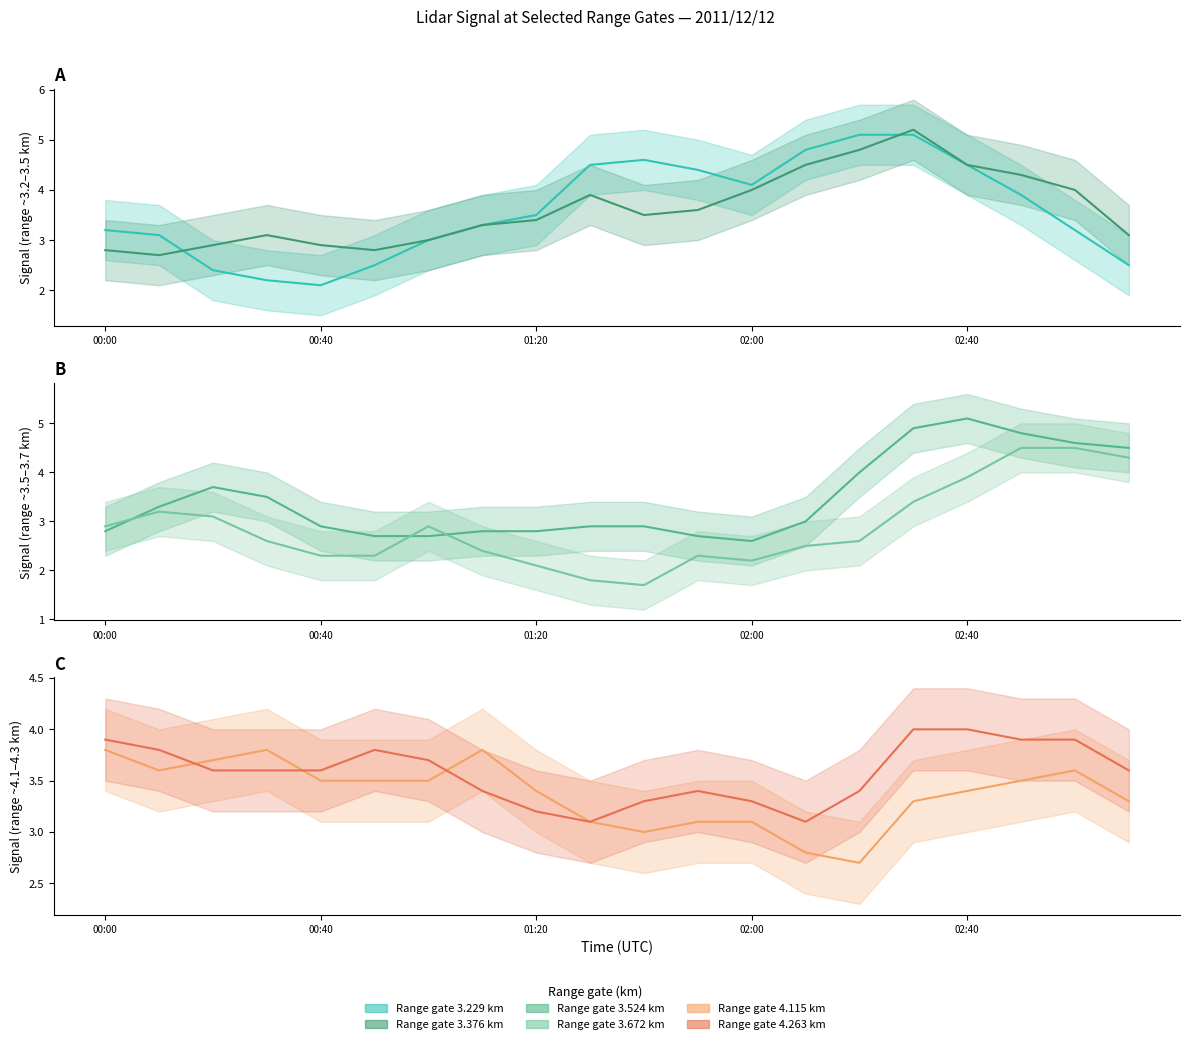

How many values in the 3.524 (line) series exceed 3?

9